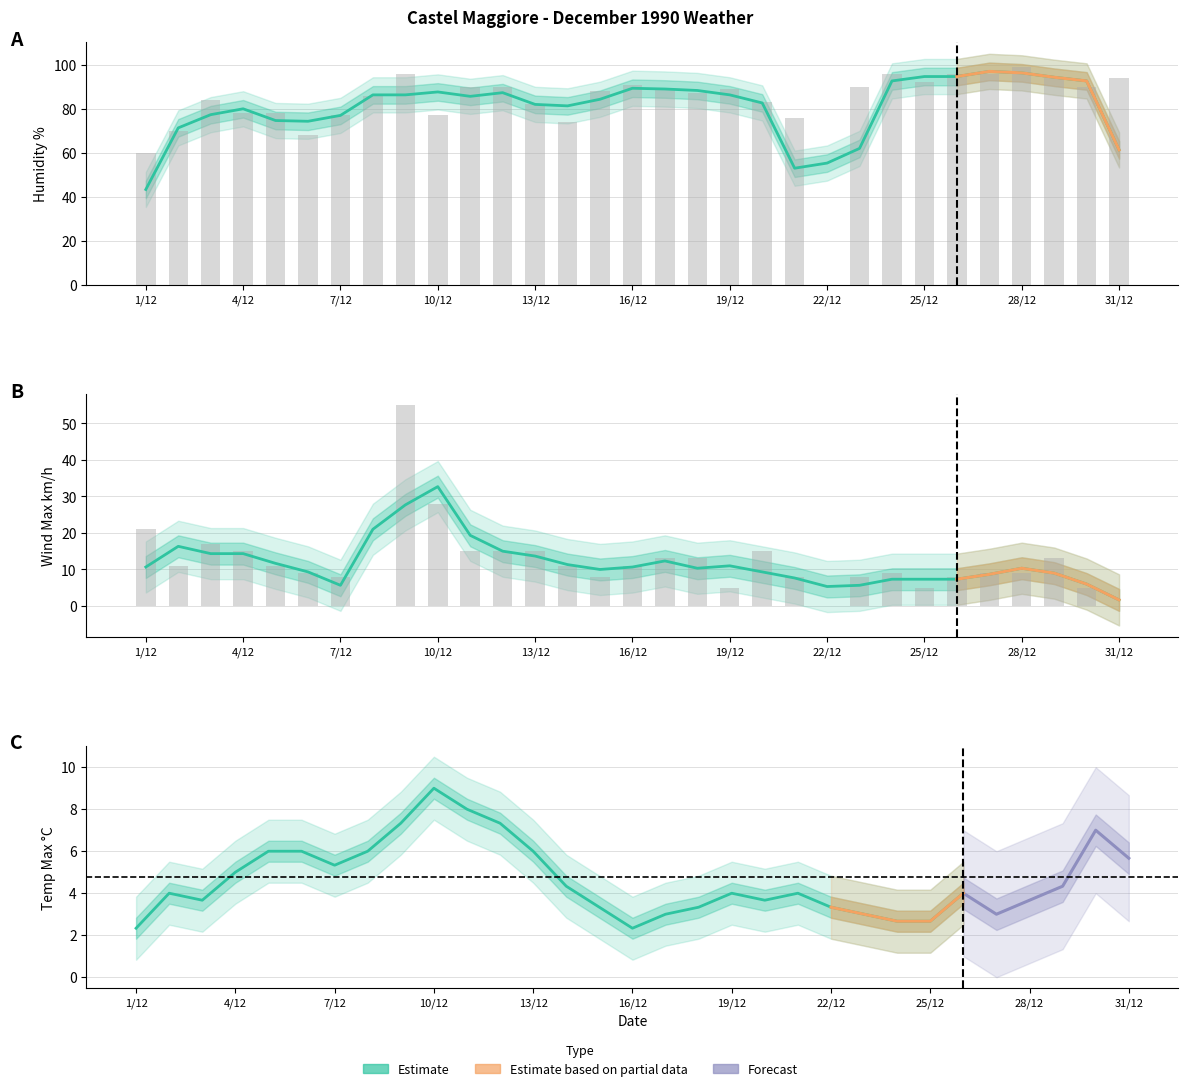

What is the total value across all series at 14/12?

85